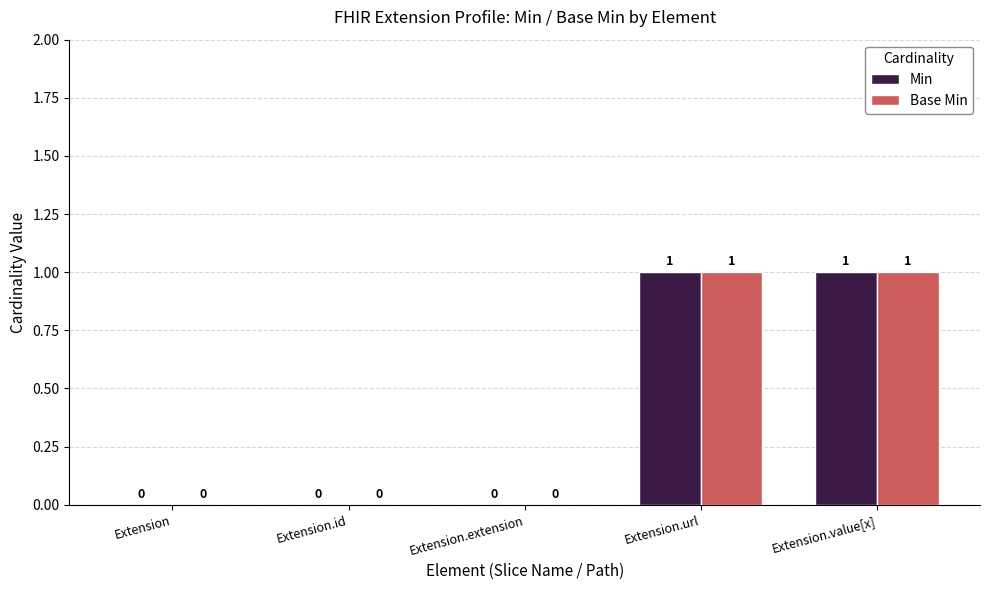

True or false: Base Min has a value of 0 at Extension.extension.

True